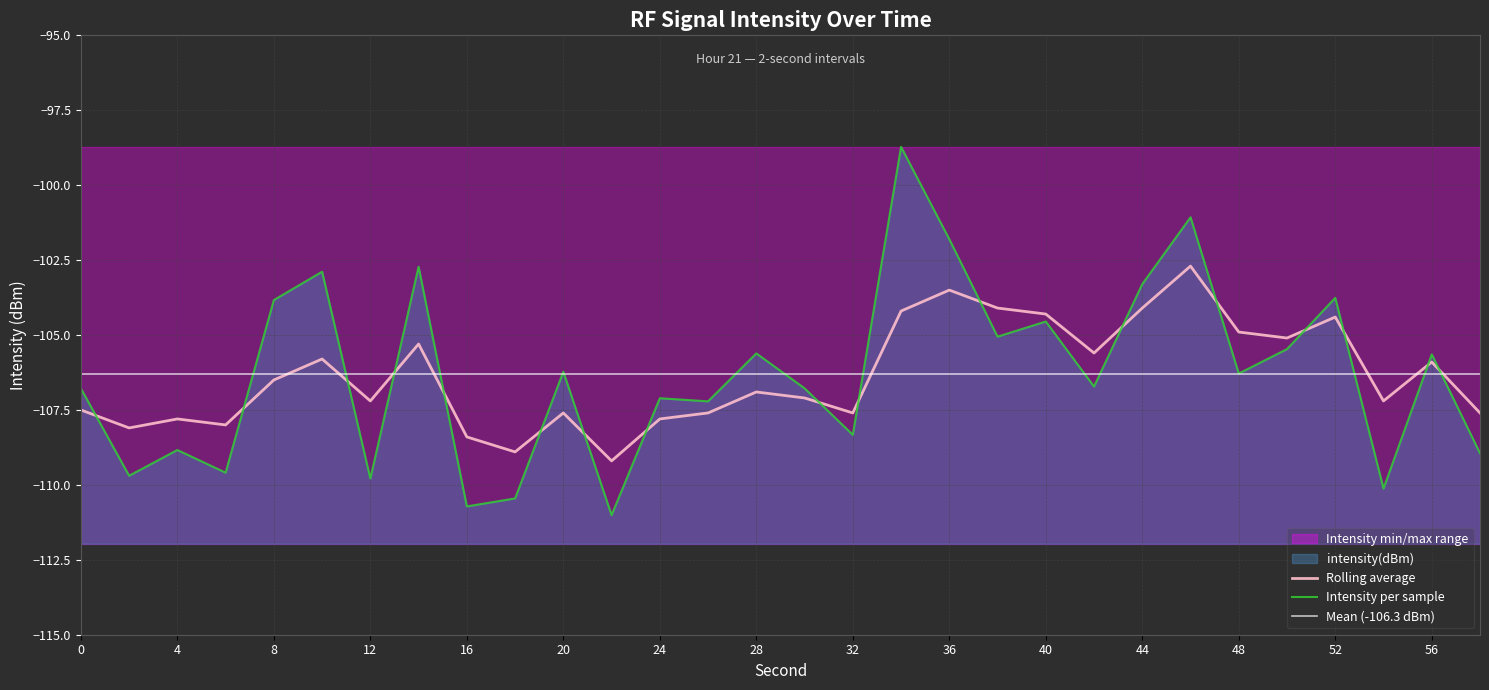

At how many categories does at least one series exceed -99?

1